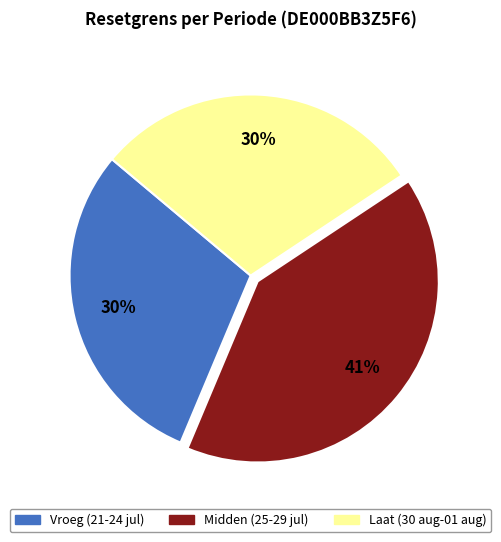

To the nearest percent, what is the difference between the largest and smallest slice percentages?

11%